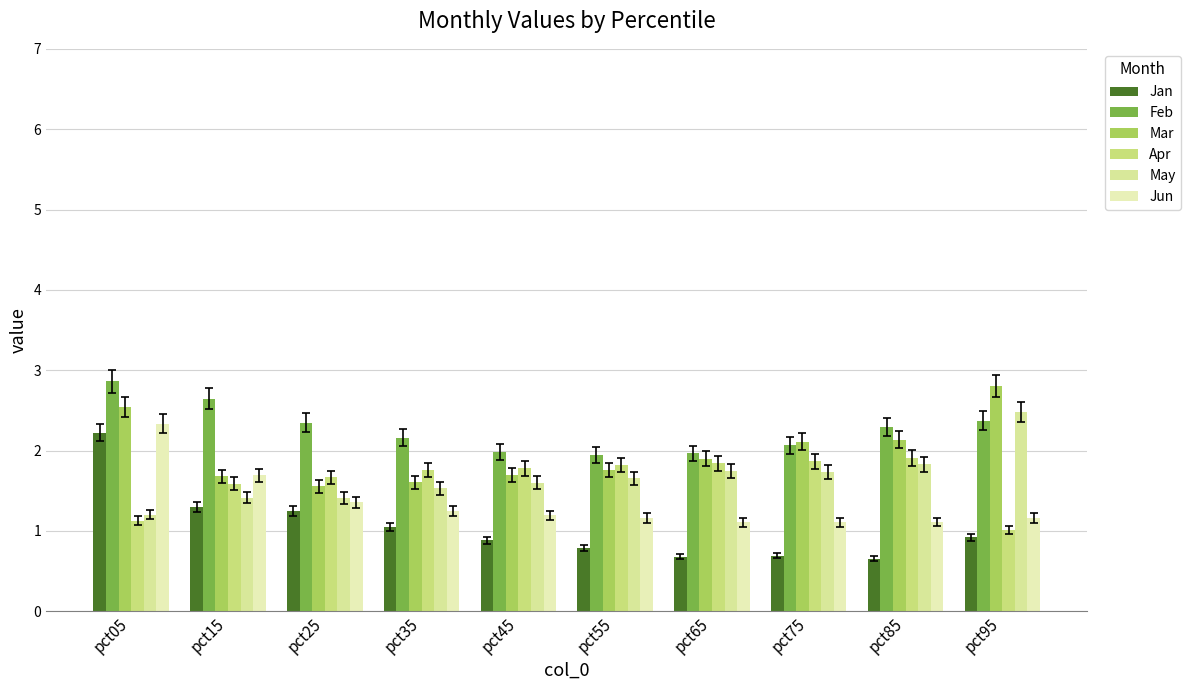

At which category is the sum across all series the highest?

pct05